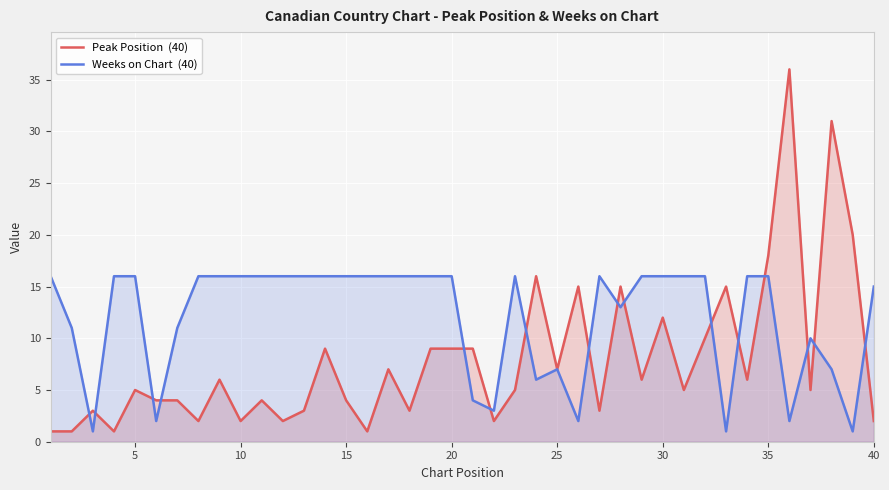

True or false: Weeks on Chart and Peak Position cross at least once.

True